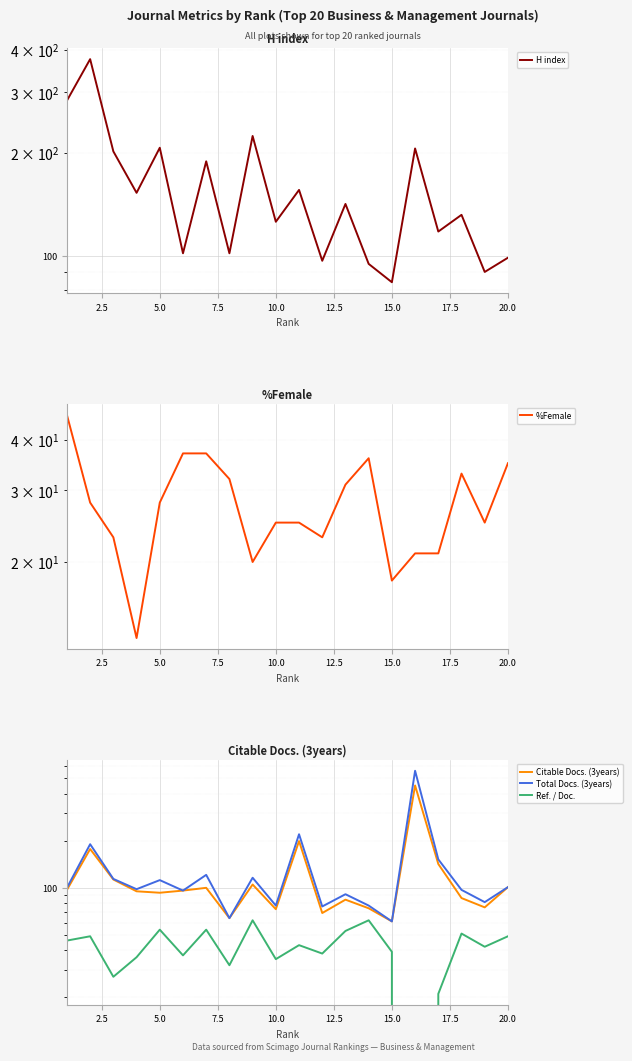

What is the sum of all Citable Docs. (3years) values?

2355